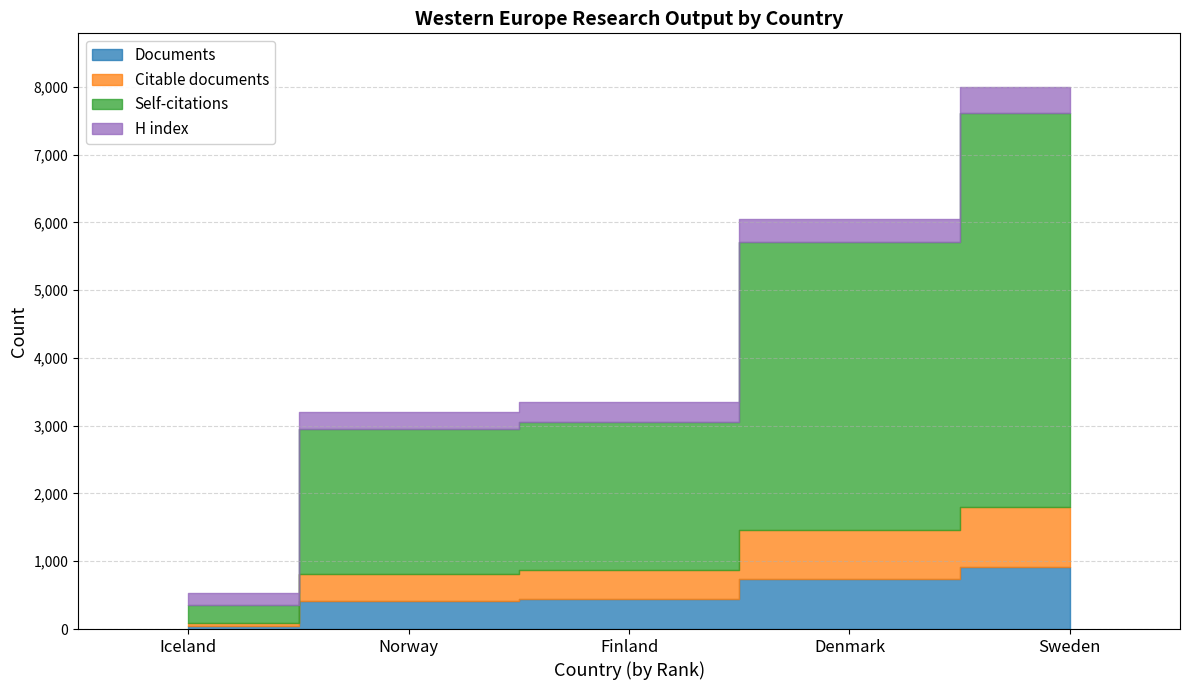

List the series in order of their peak value, highest first.

Self-citations, Documents, Citable documents, H index